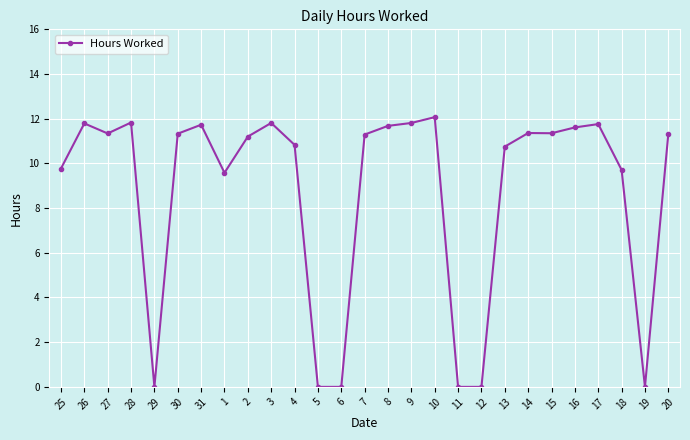

Between 16 and 25, which is larger?

16